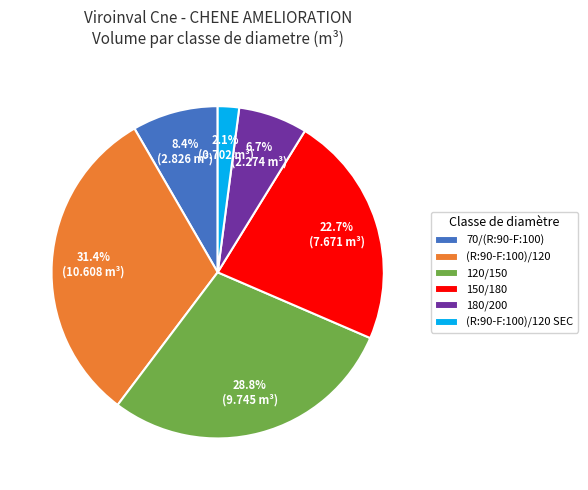

Does 180/200 represent more than half of the total?

No